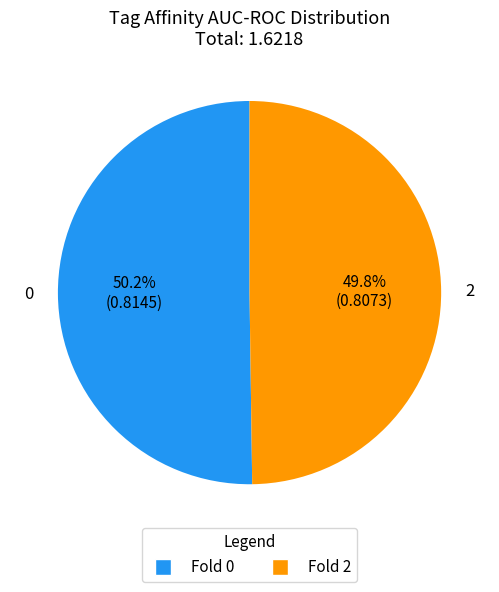

Combined, what portion of the pie is 2 and 0?

100.0%